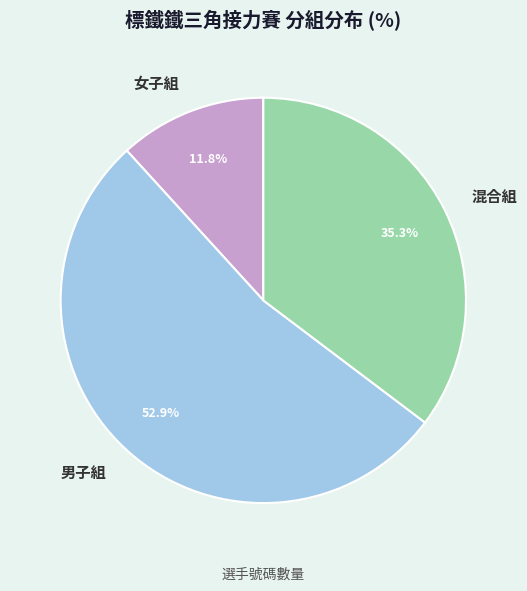

How many segments does this pie chart have?

3